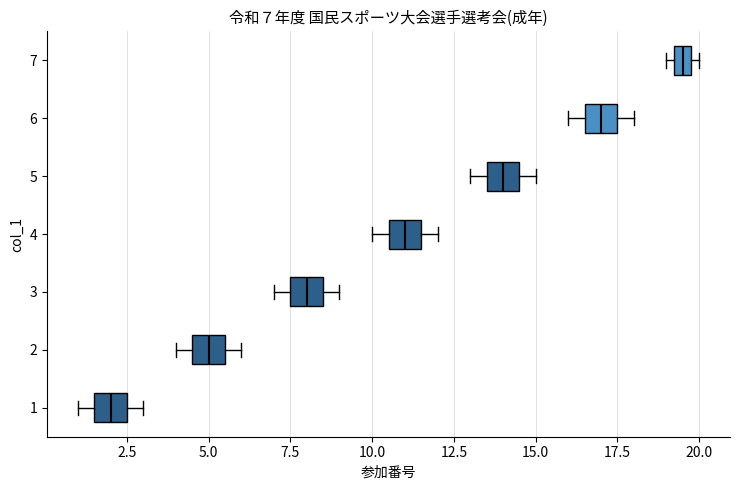

Which box's median line is the furthest to the left?

1